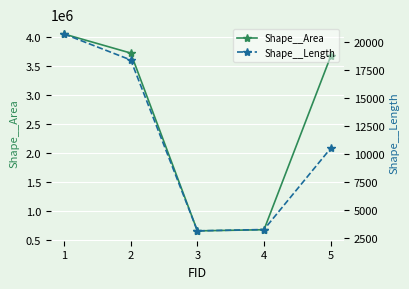

Count the number of categories in the chart.

5